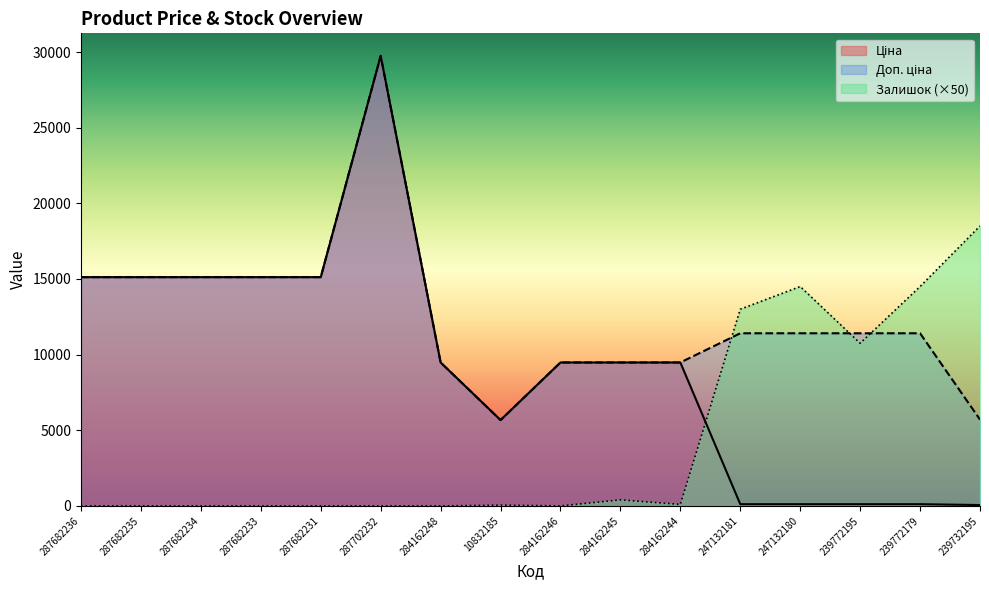

Which series has the largest total across all categories?

Доп. ціна